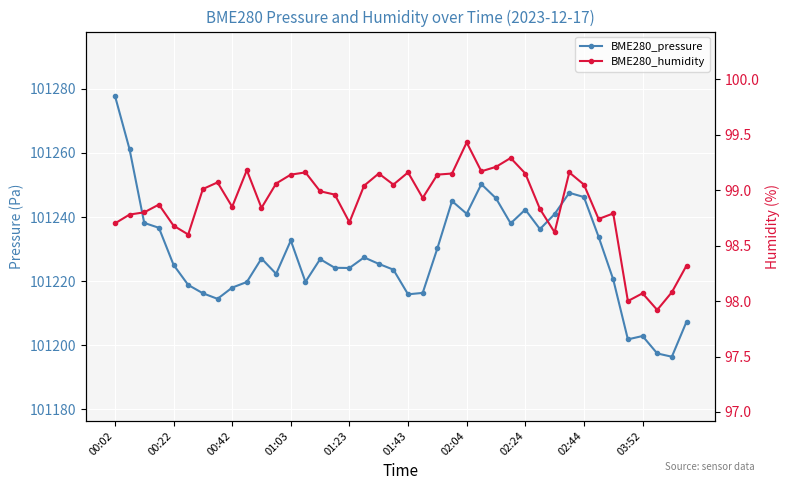

What position from the left is 03:52?

10